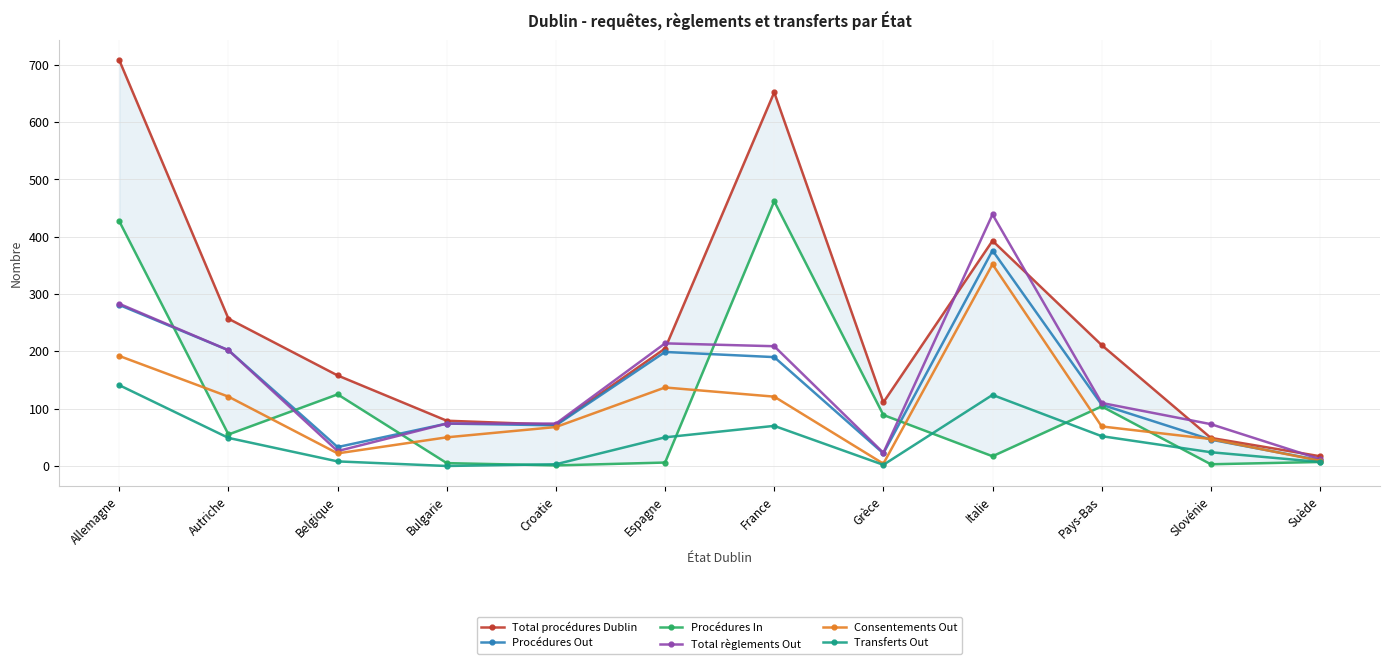

Which series changed the most between Belgique and France?

Total procédures Dublin